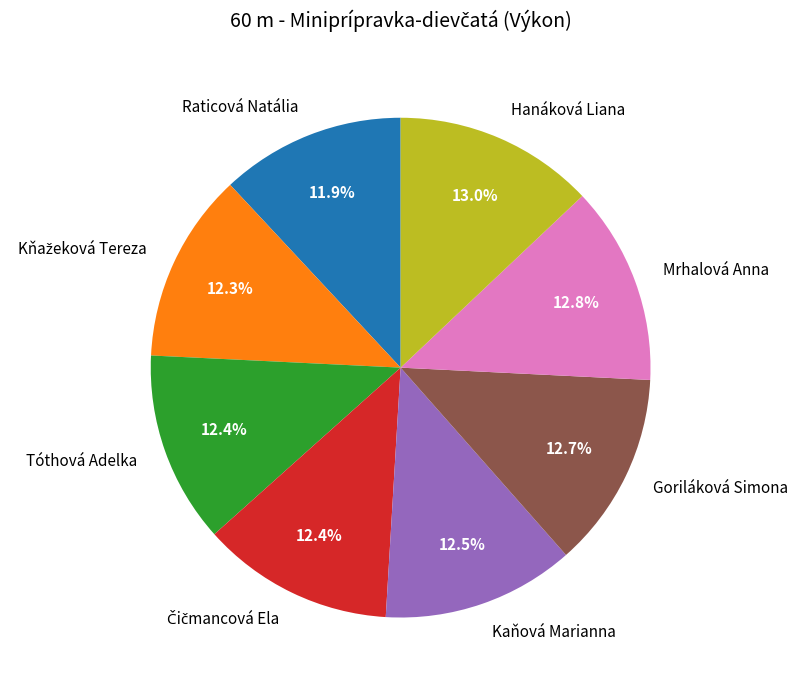

To the nearest percent, what percentage of the pie is Mrhalová Anna?

13%